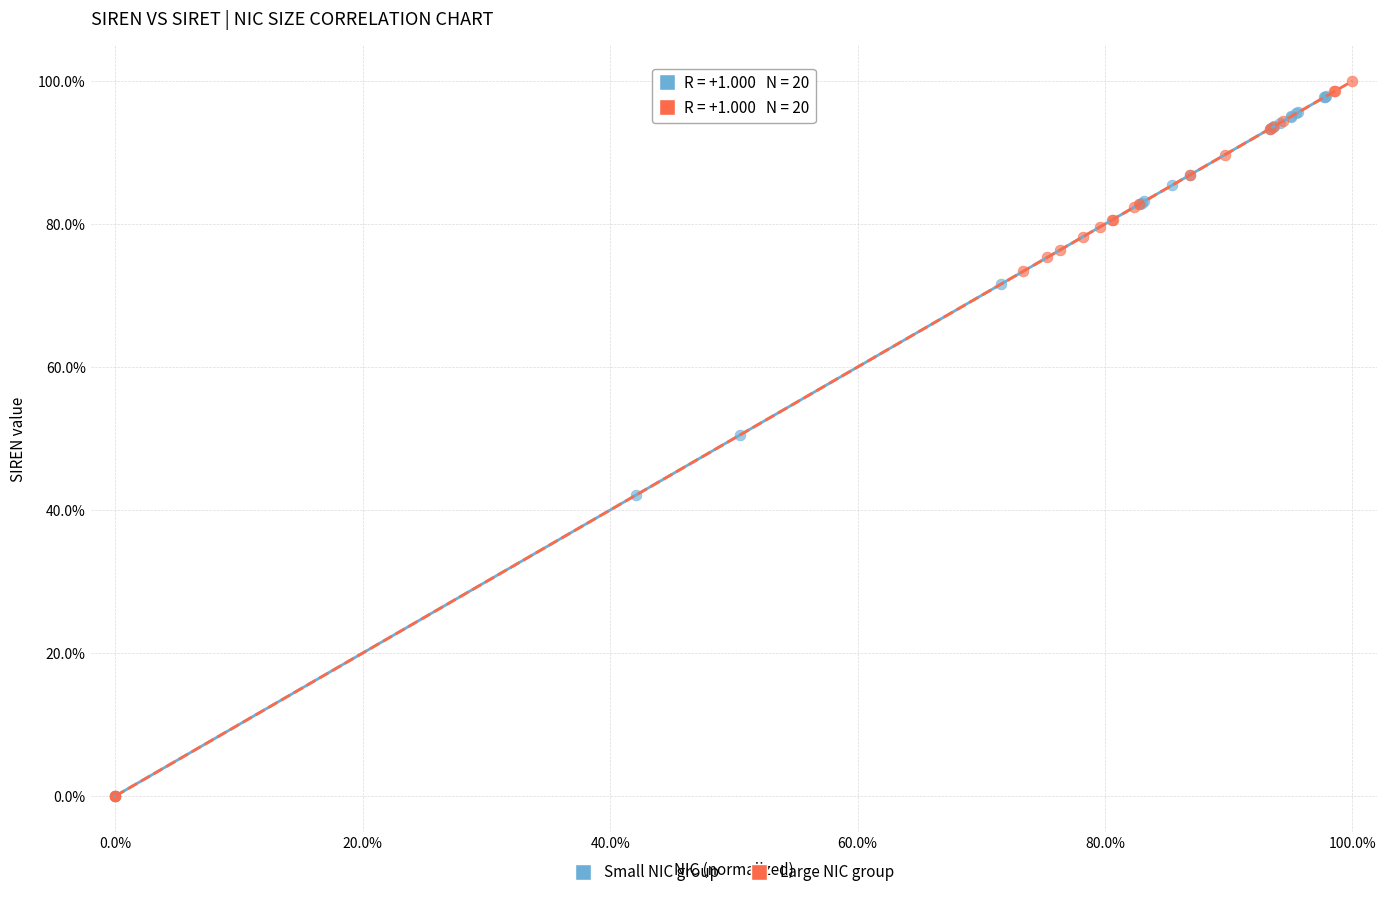

Which series has the widest spread of Y values?

Large NIC group